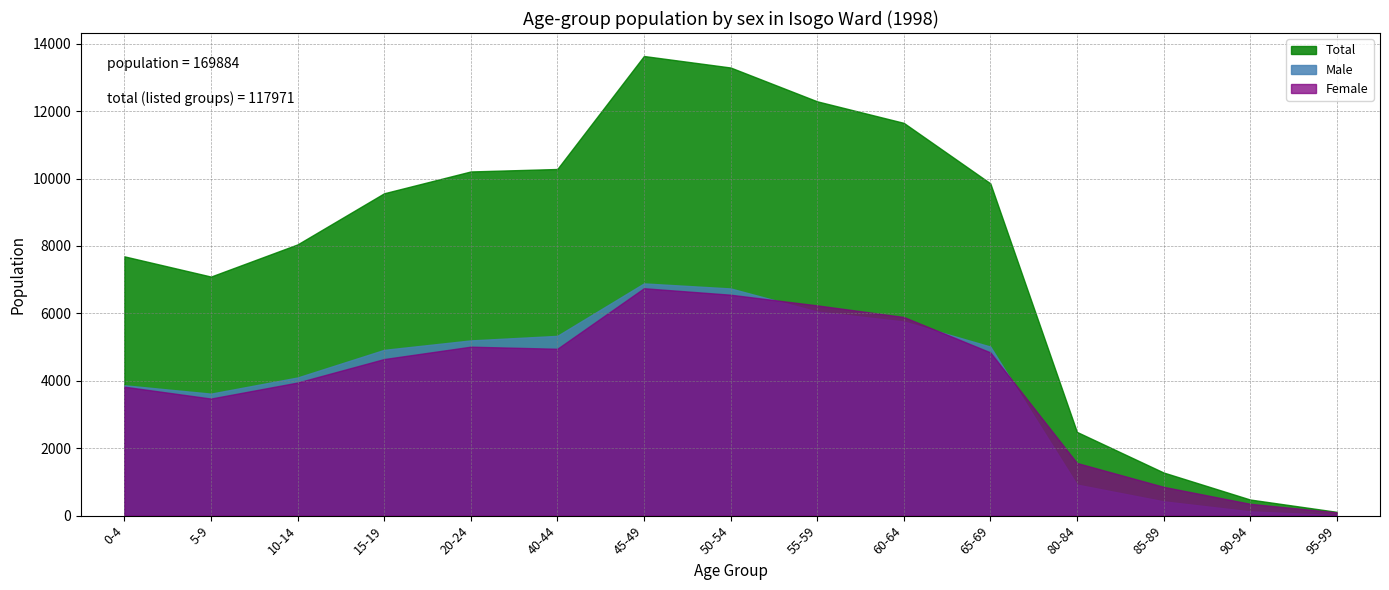

Between 45-49 and 60-64, which series saw the biggest shift?

Total